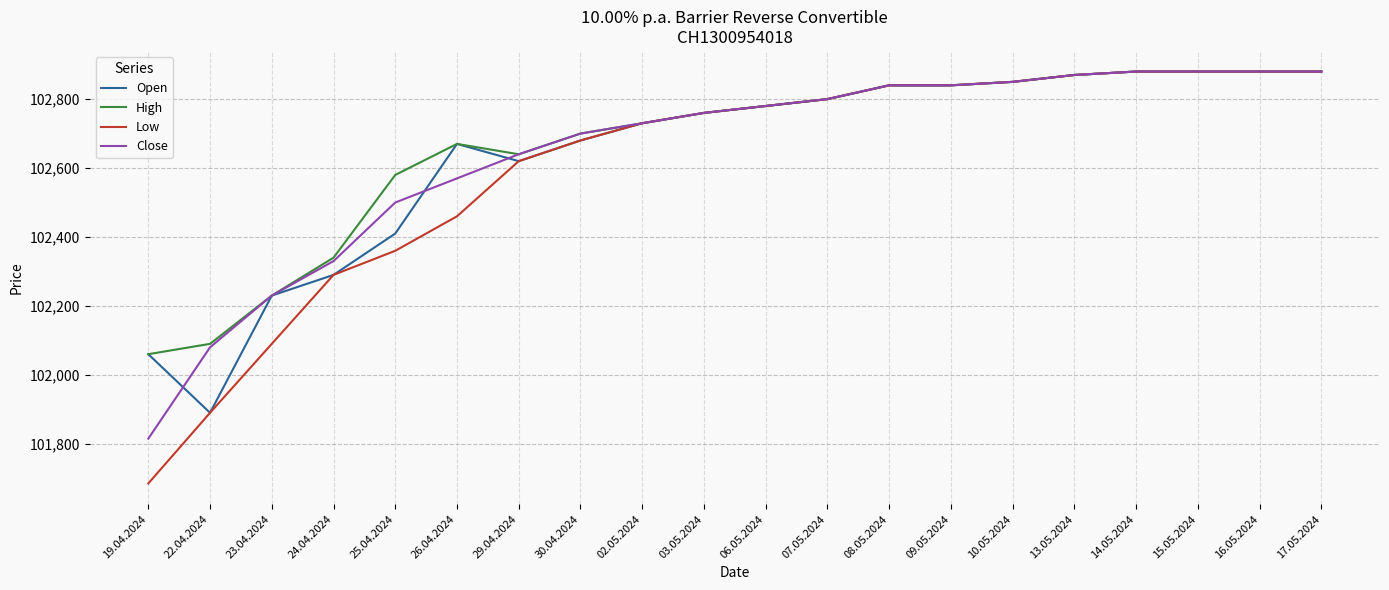

Is the value of Open at 07.05.2024 greater than the value of Low at 17.05.2024?

No